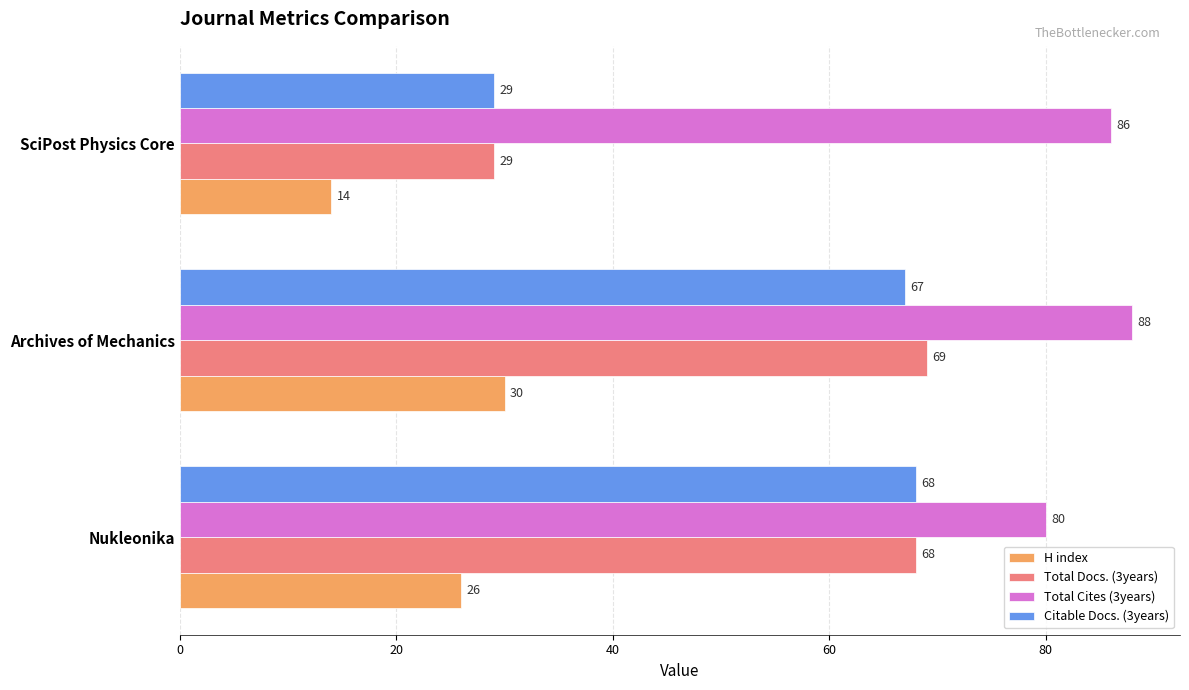

What are all the series names shown in the legend?

H index, Total Docs. (3years), Total Cites (3years), Citable Docs. (3years)